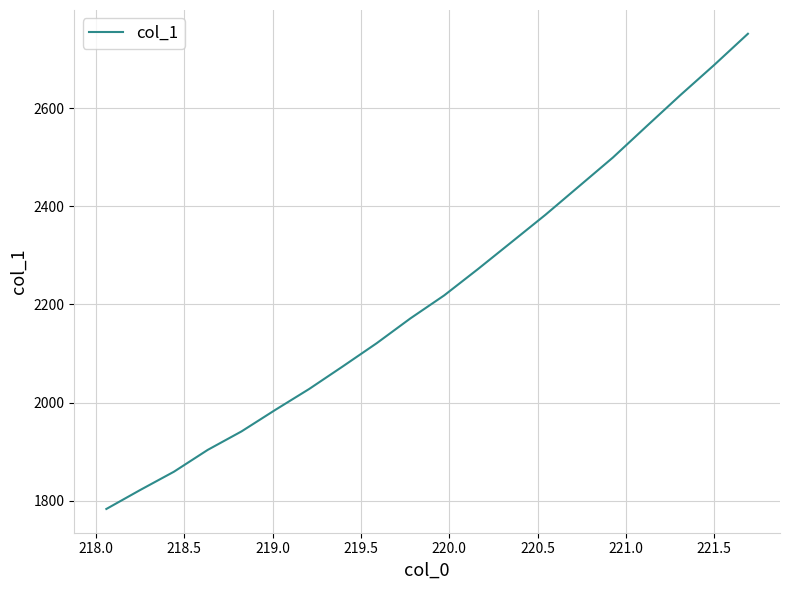

What is the difference between the maximum and minimum values?

968.1